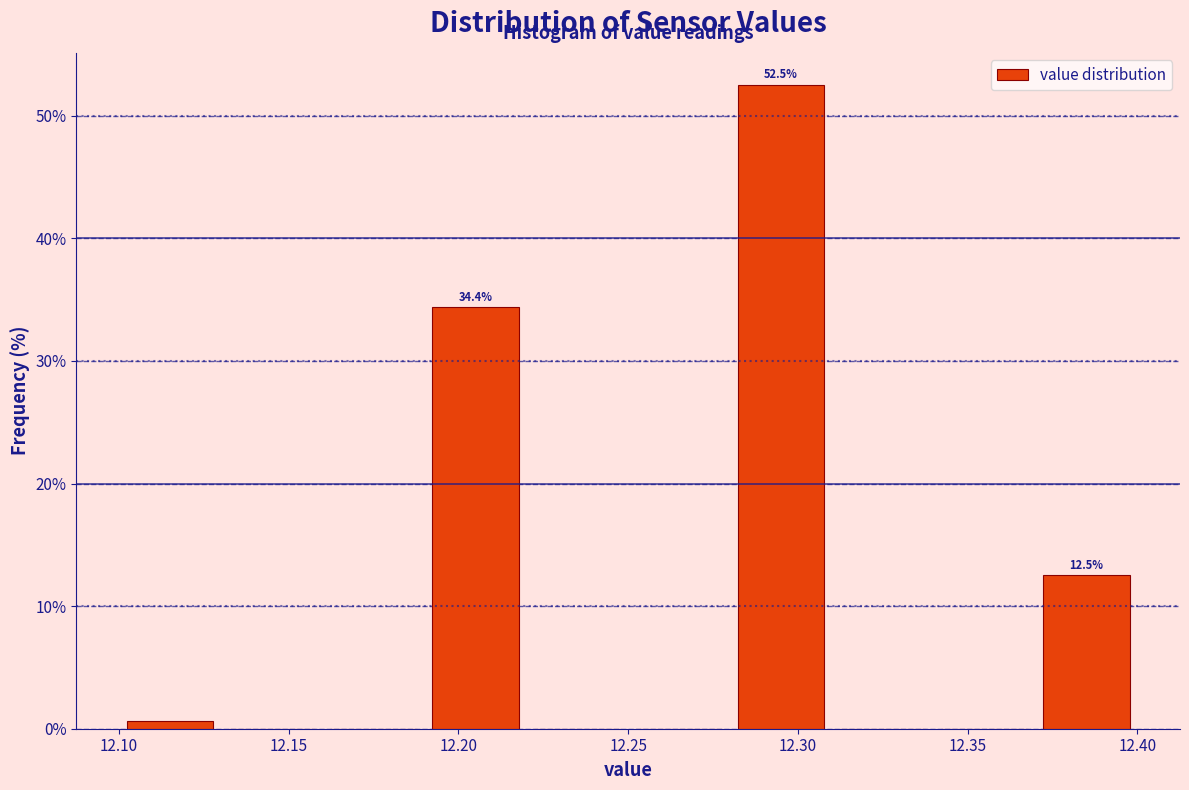

Which range on the x-axis has the tallest bar?

12.28 to 12.31